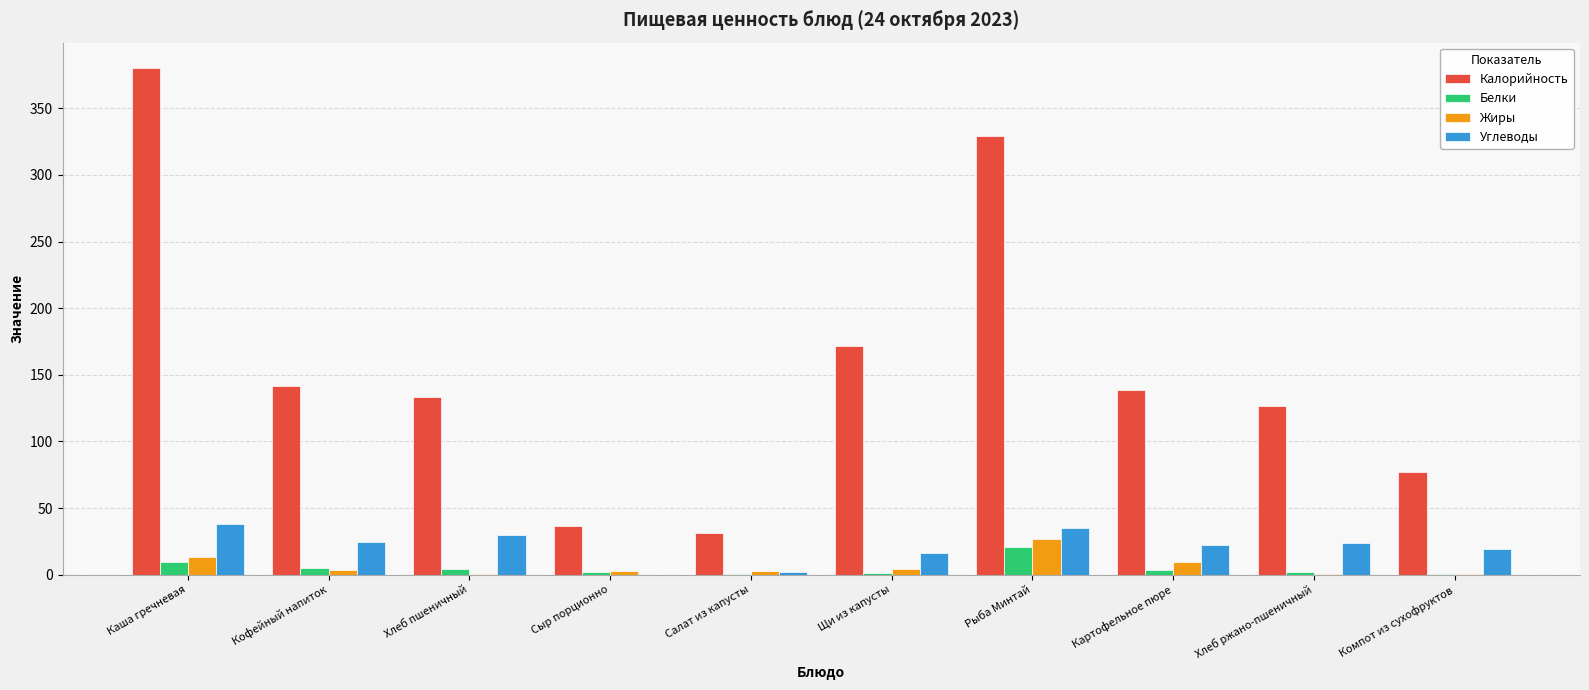

What is the maximum value for Белки?

21.1